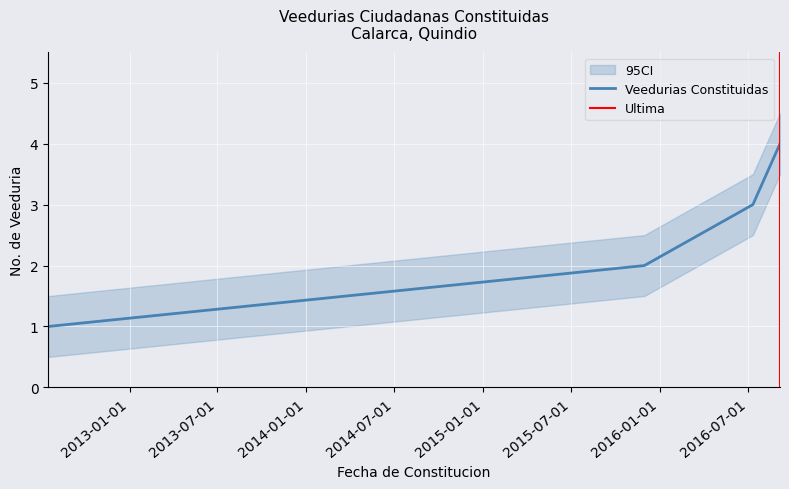

What is the sum of the values at 2016-07-11 and 2016-09-05?

7